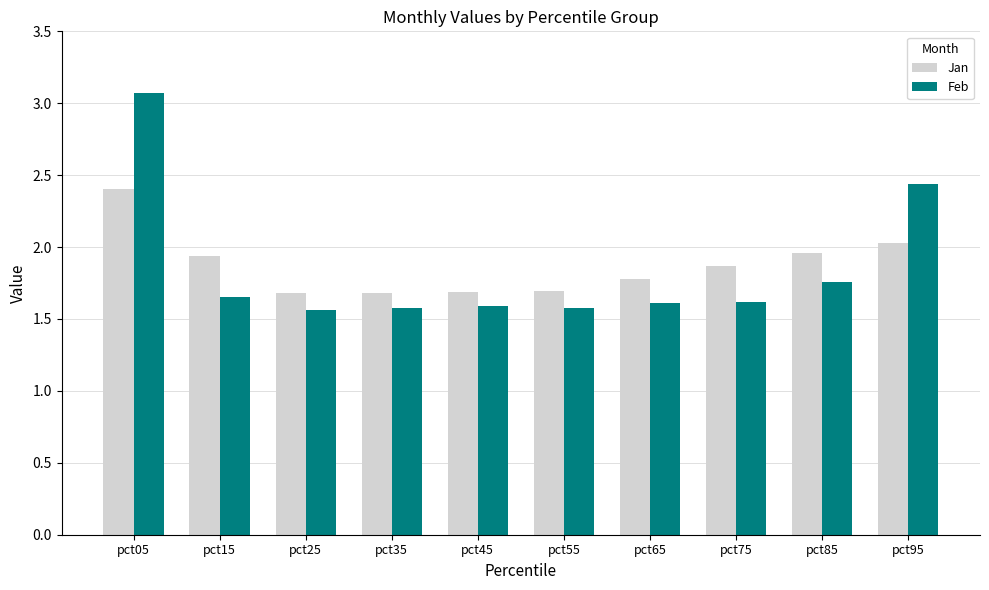

At how many categories does at least one series exceed 2?

2